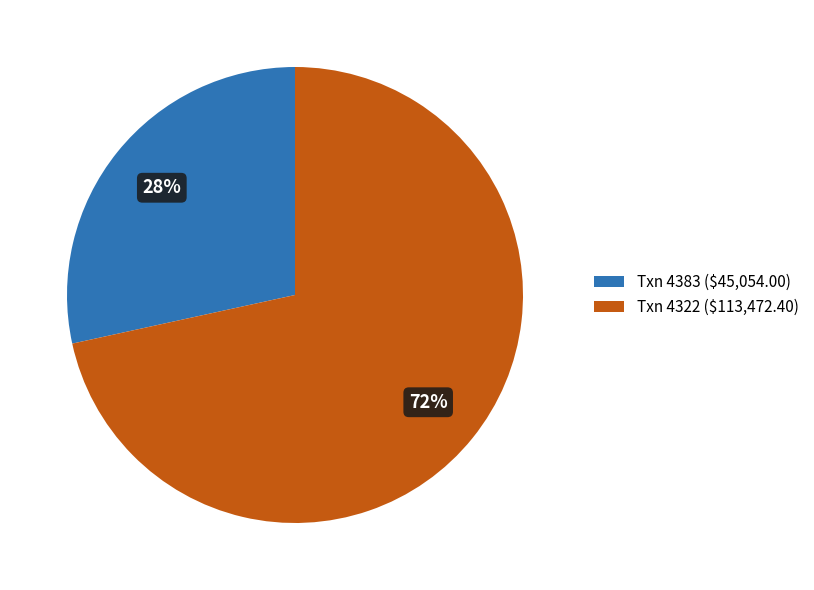

To the nearest percent, what is the average slice percentage?

50%